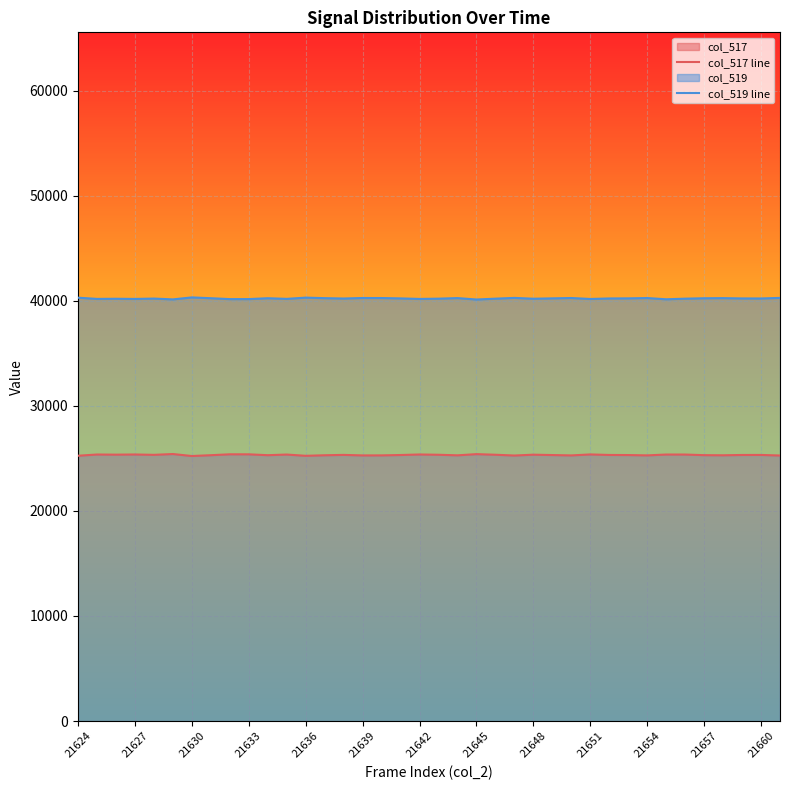

What are all the series names shown in the legend?

col_517 line, col_519 line